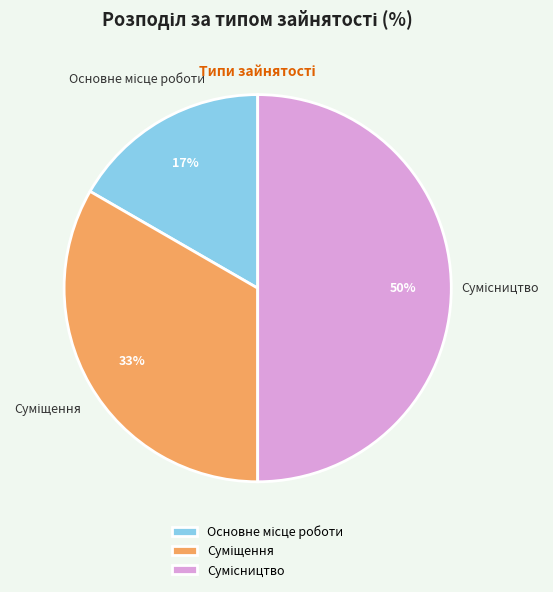

To the nearest percent, what is the difference between the largest and smallest slice percentages?

33%